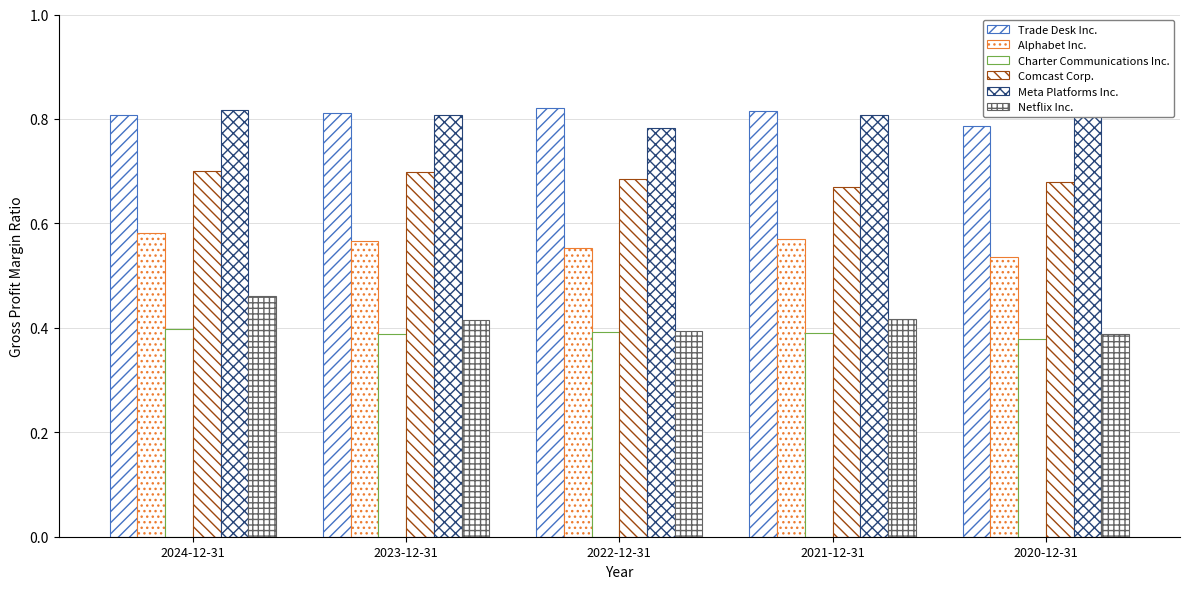

The value of Meta Platforms Inc. at 2022-12-31 is 0.8. True or false?

True